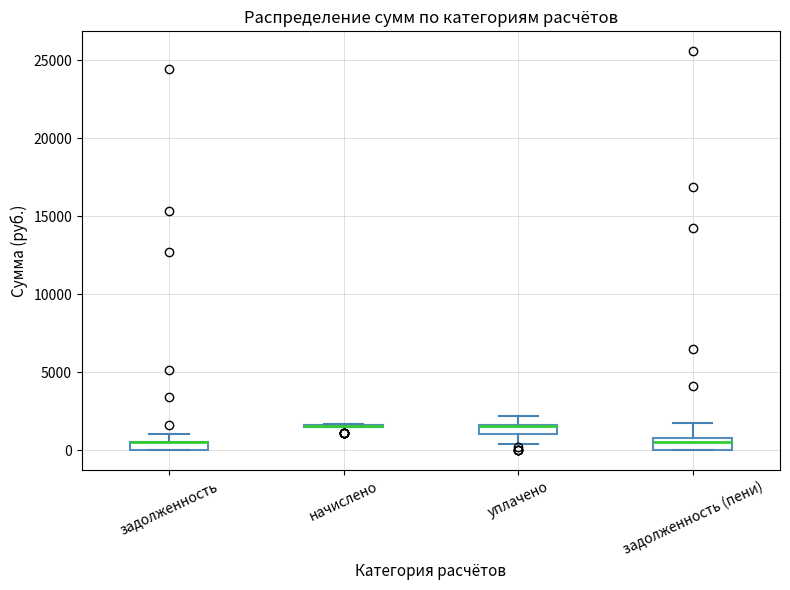

Where is the lower edge of the box for задолженность on the y-axis? The values are not printed on the chart, so give them approximately, as read against the axis.

0